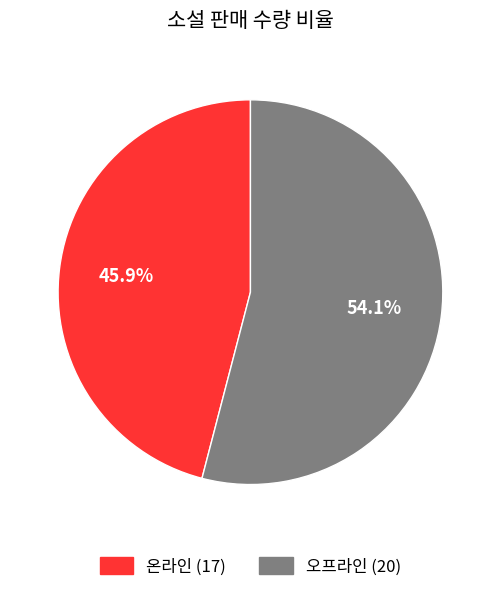

Is it true that 온라인 is 46% of the pie?

True